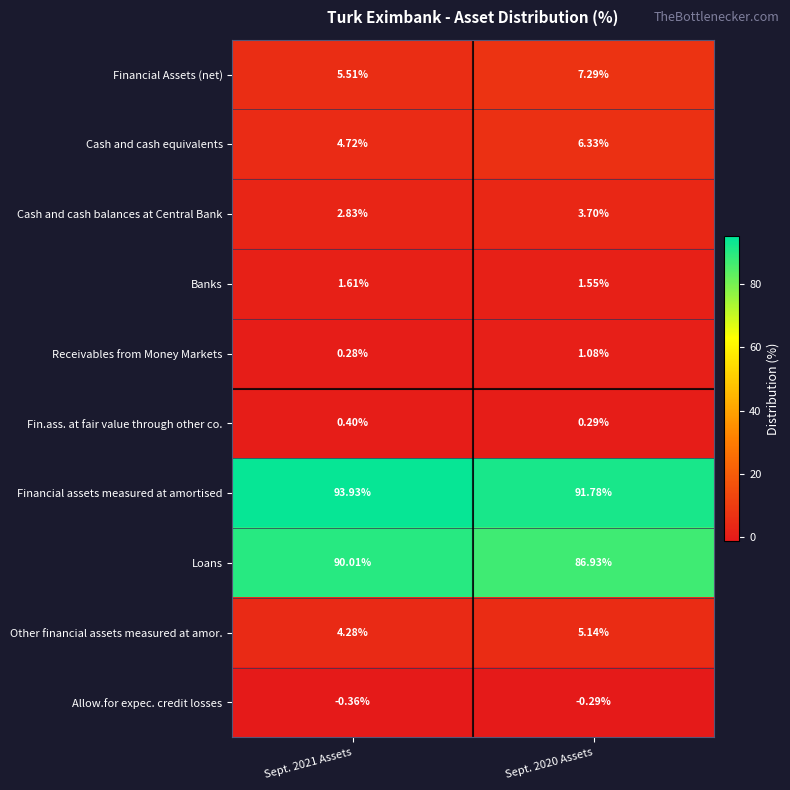

Is the value of Receivables from Money Markets at Sept. 2021 Assets greater than the value of Banks at Sept. 2020 Assets?

No